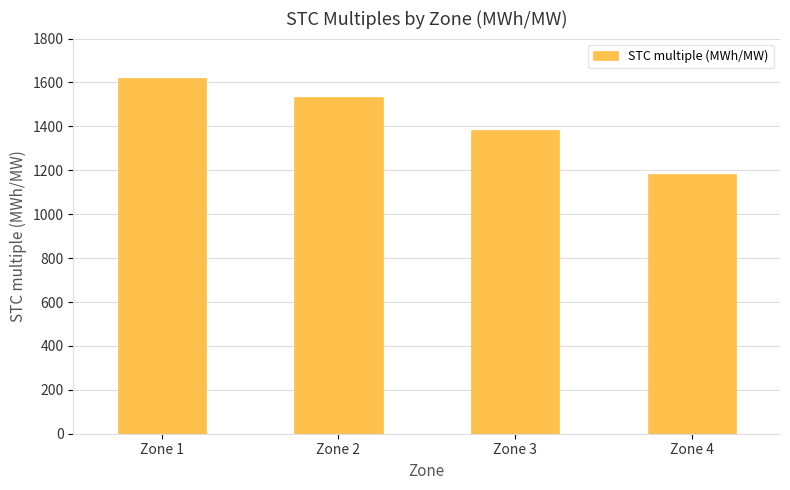

True or false: the data shows 1382 at Zone 3.

True